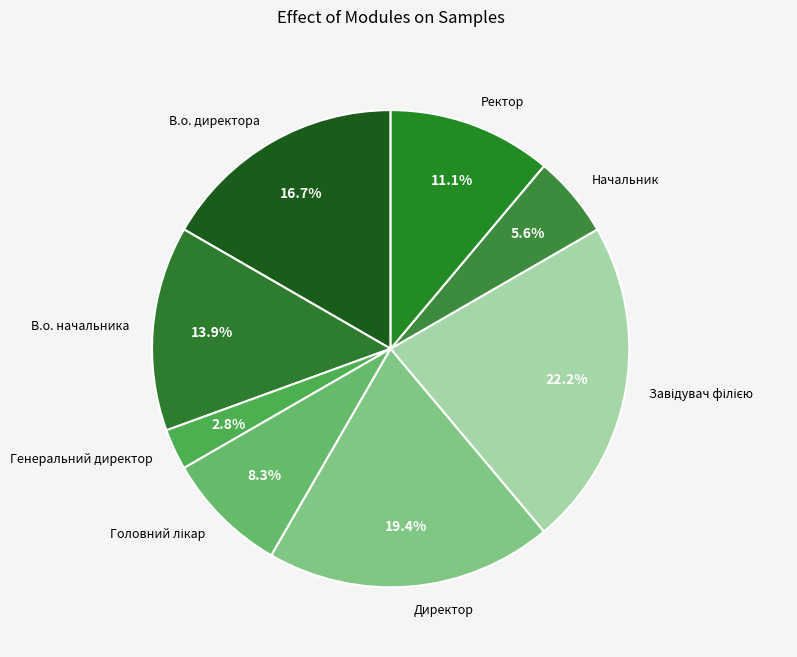

How many segments does this pie chart have?

8